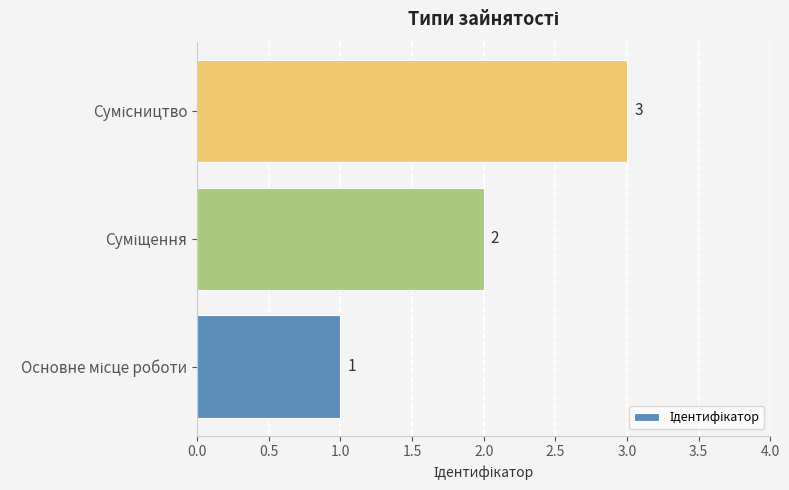

What is the maximum value shown in the chart?

3